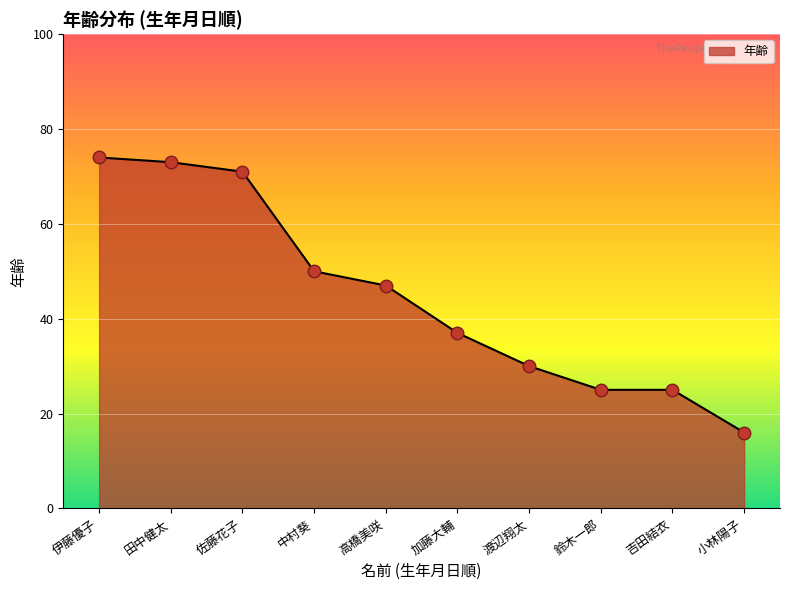

What is the average value?

45